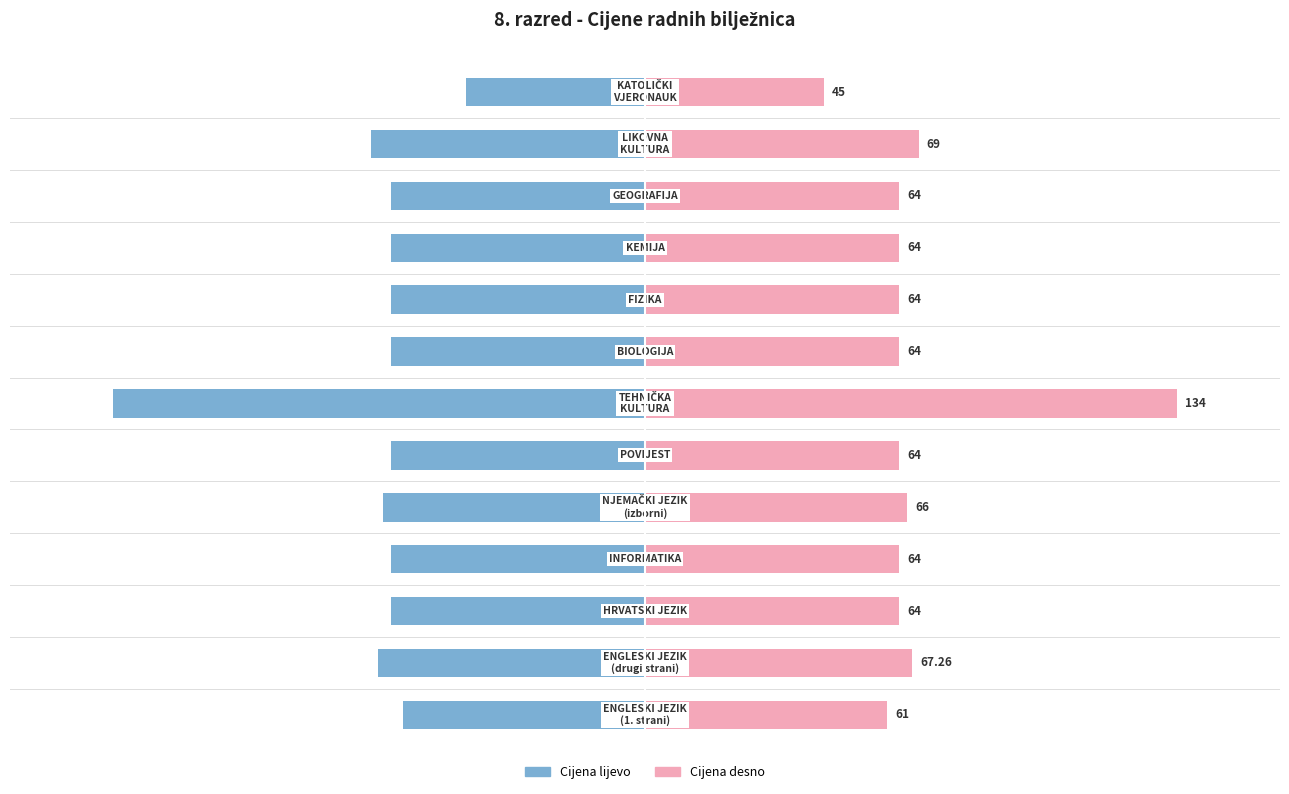

What is the average value of the Cijena (kn) series?

-68.5